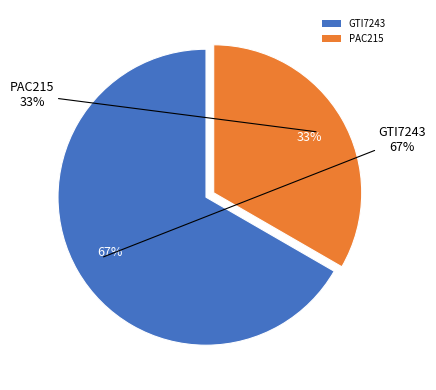

Between PAC215 and GTI7243, which is larger?

GTI7243